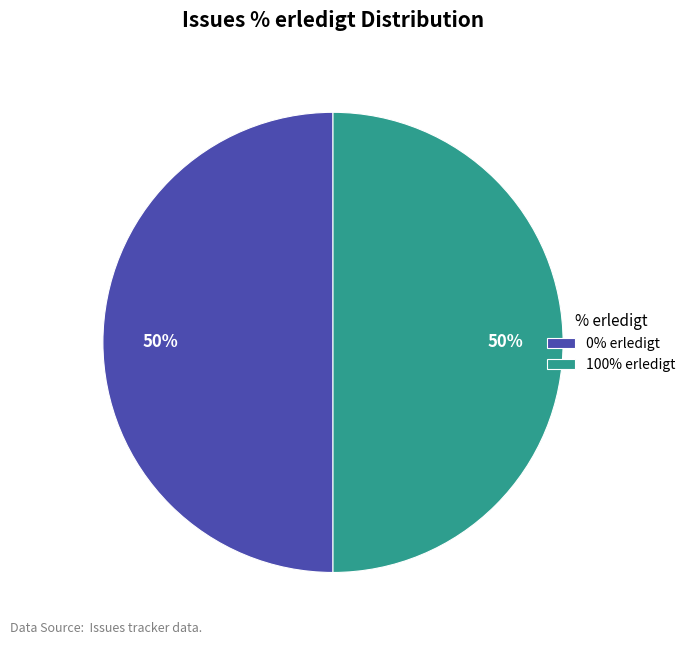

To the nearest percent, what is the average slice percentage?

50%